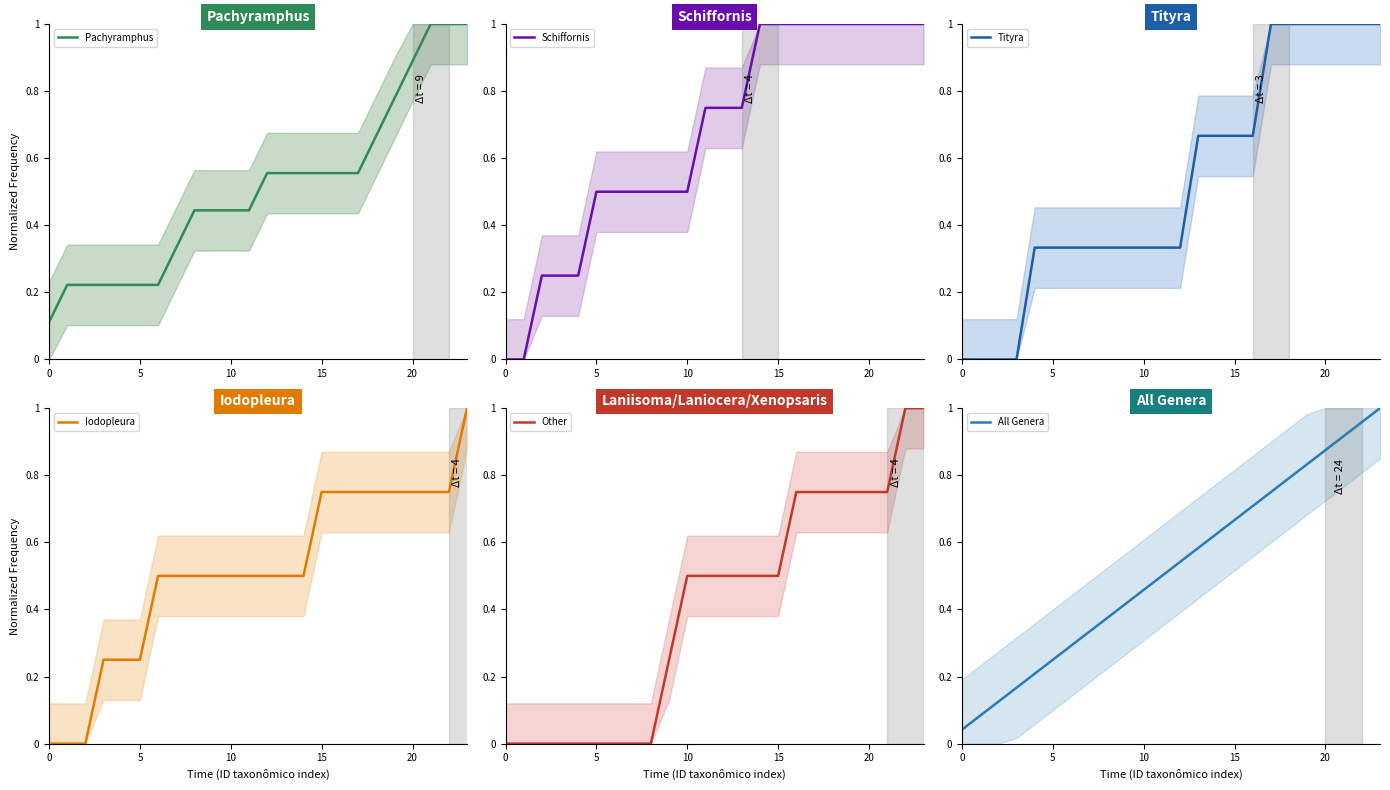

Count the Tityra values in the range 0 to 1.

24